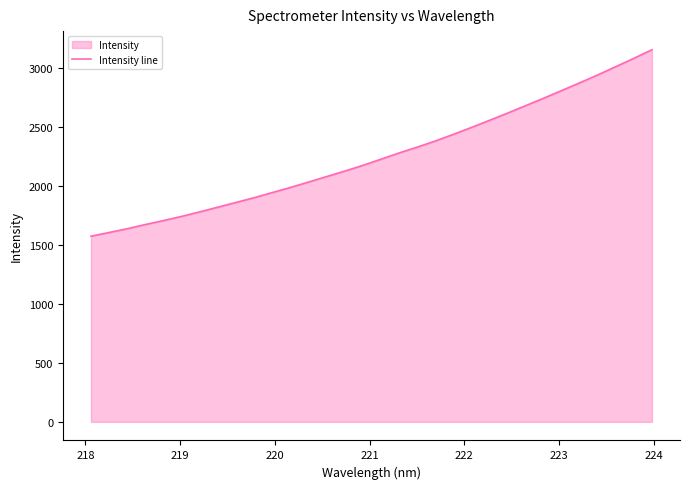

What is the greatest value displayed?

3155.3